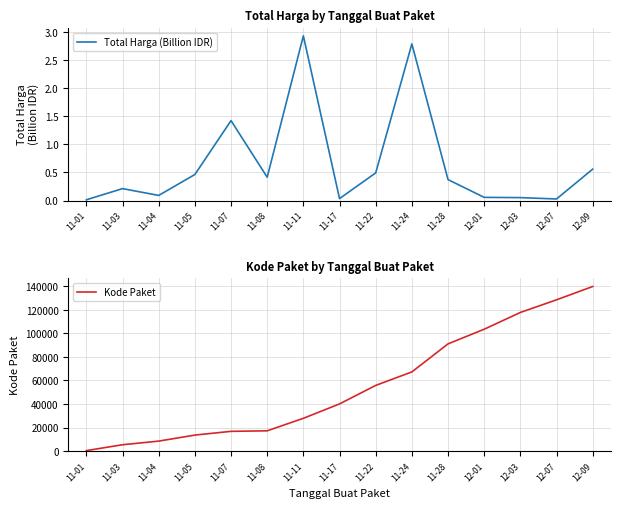

What position from the left is 11-11?

7